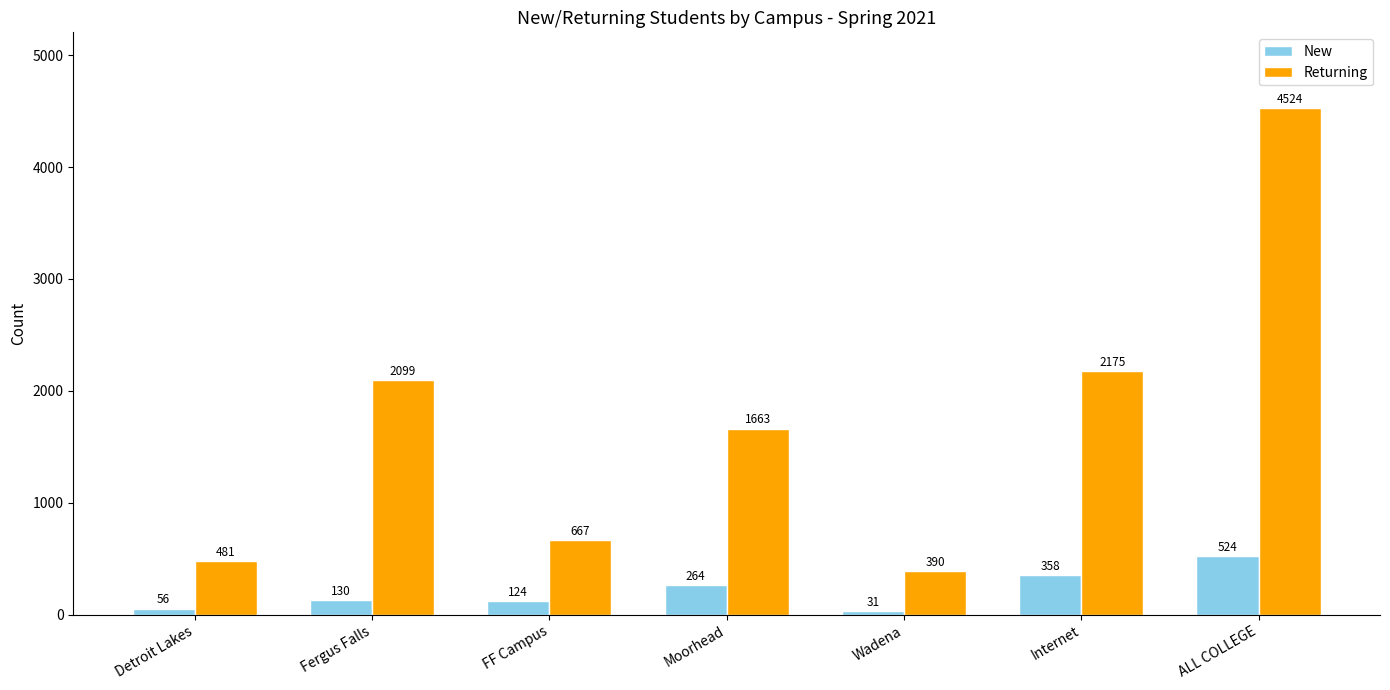

What is the difference between the second highest and minimum values in the Returning series?

1785